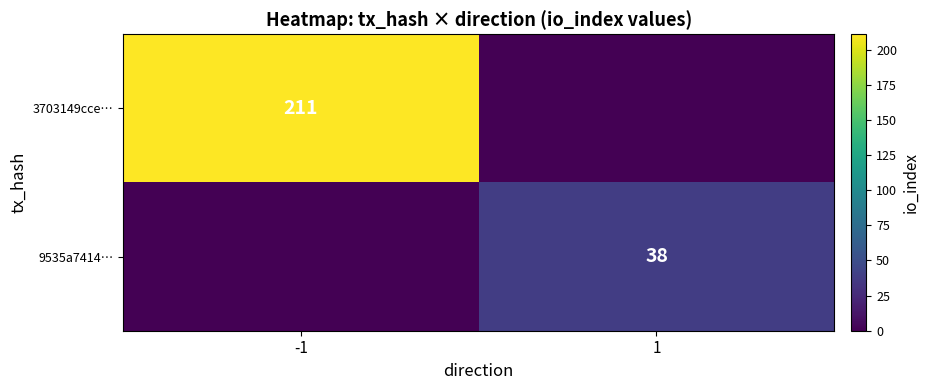

Is the value of 9535a7414… at 1 greater than the value of 3703149cce… at -1?

No